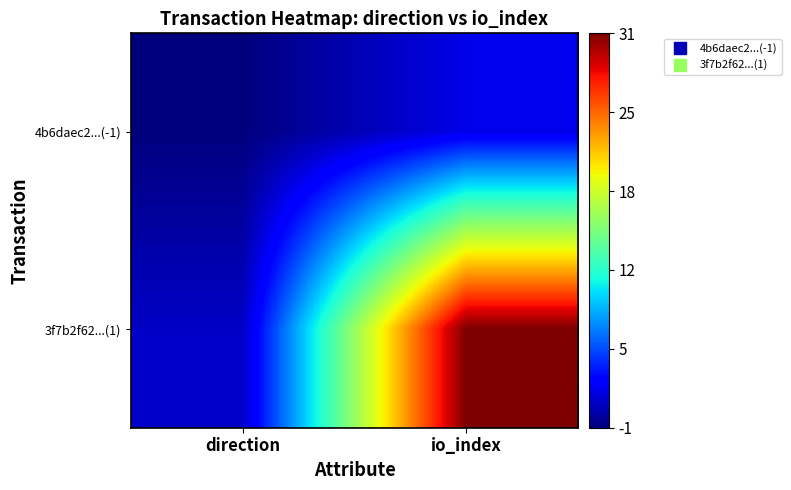

Reading right to left, extract all data points from this chart.

4b6daec2...(-1): io_index=2	direction=-1
3f7b2f62...(1): io_index=31	direction=1